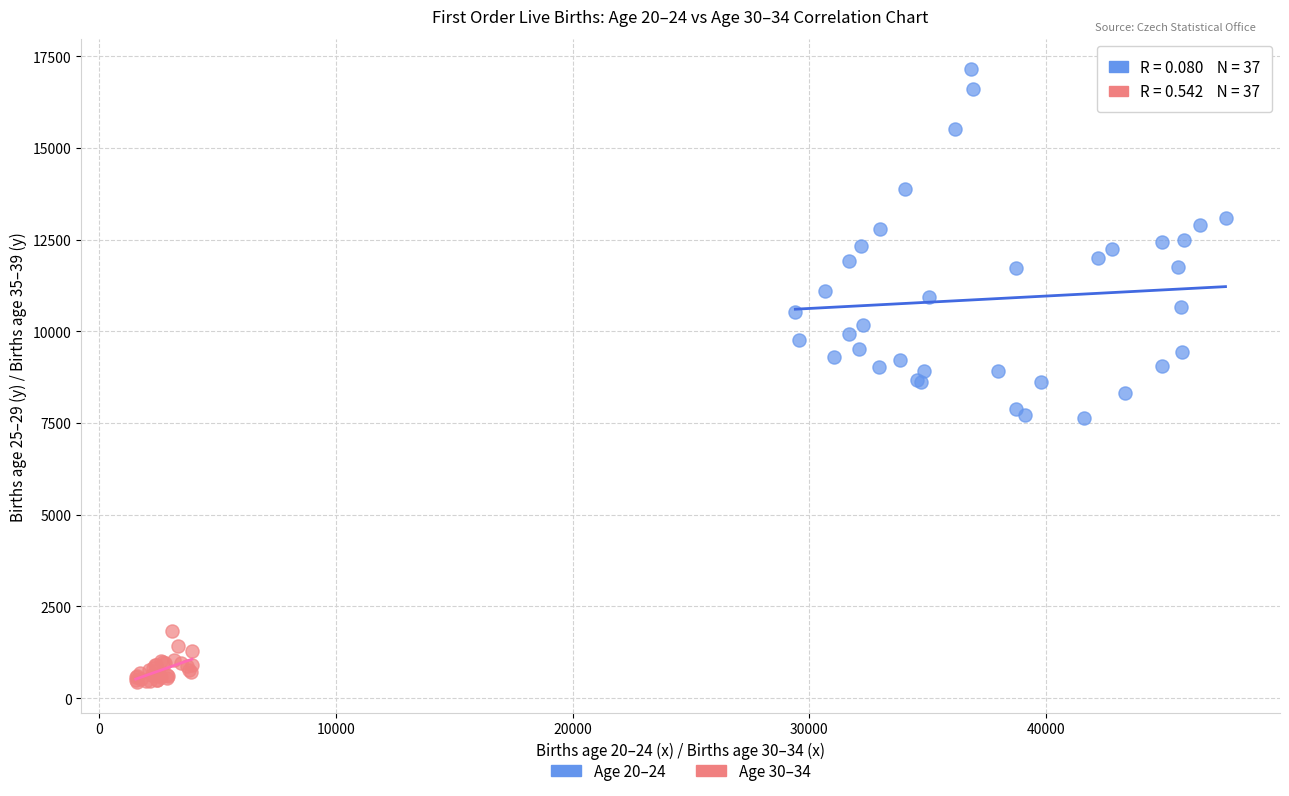

Which series reaches the maximum Y coordinate?

Age 20–24